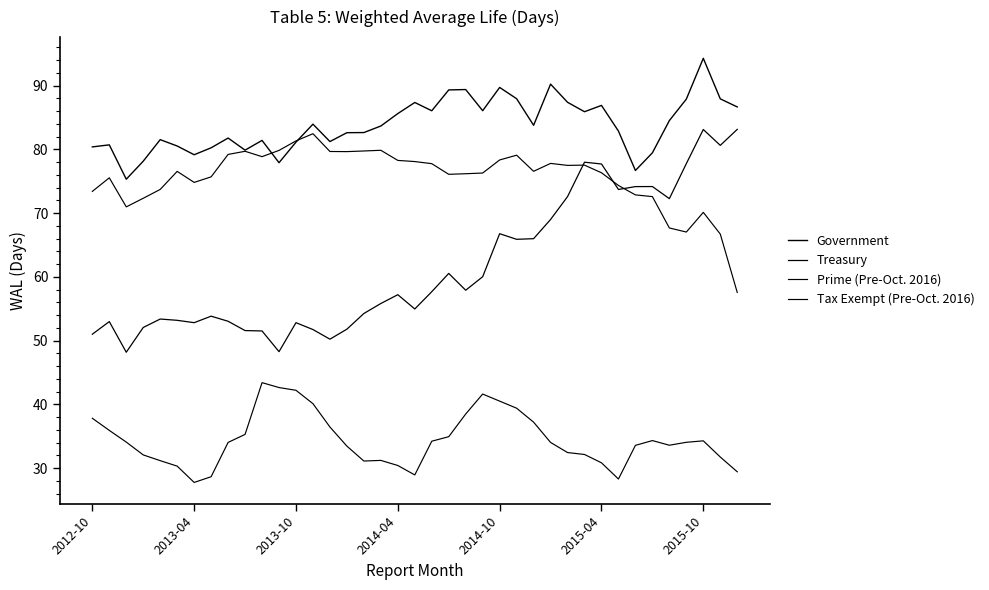

How many lines are shown in the chart?

4